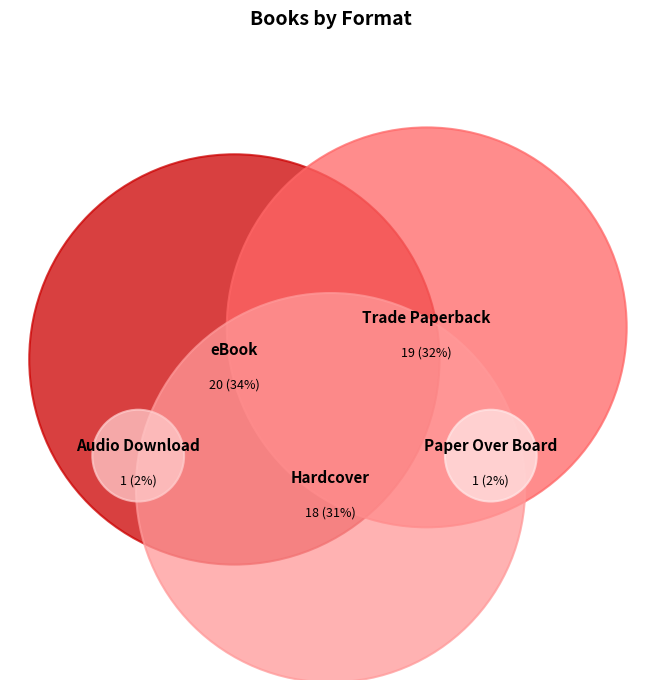

Combined, what portion of the pie is Hardcover and eBook?

64.4%